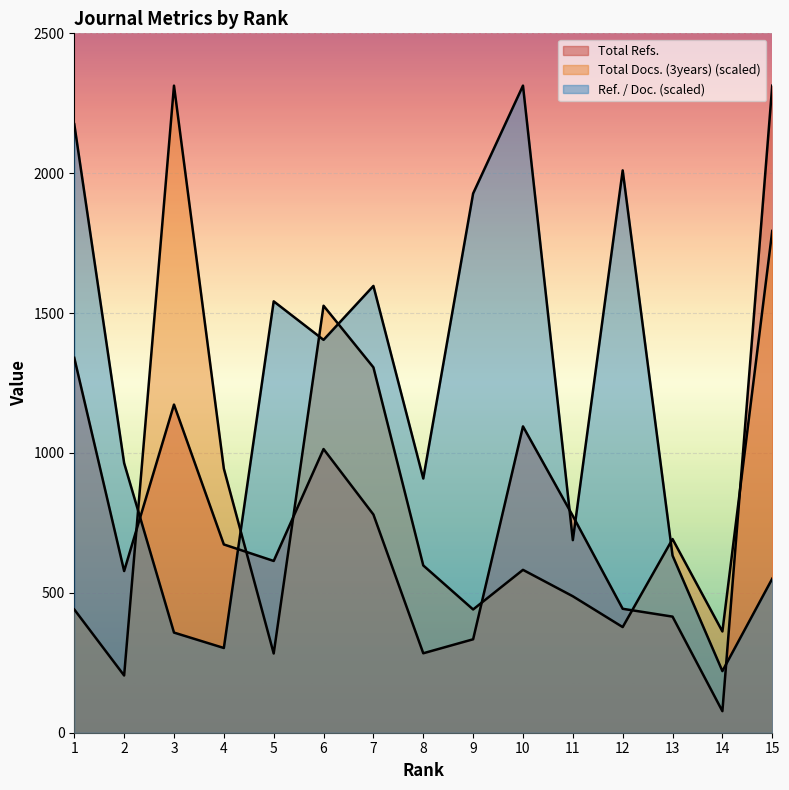

Which label corresponds to the largest value in the chart?

3